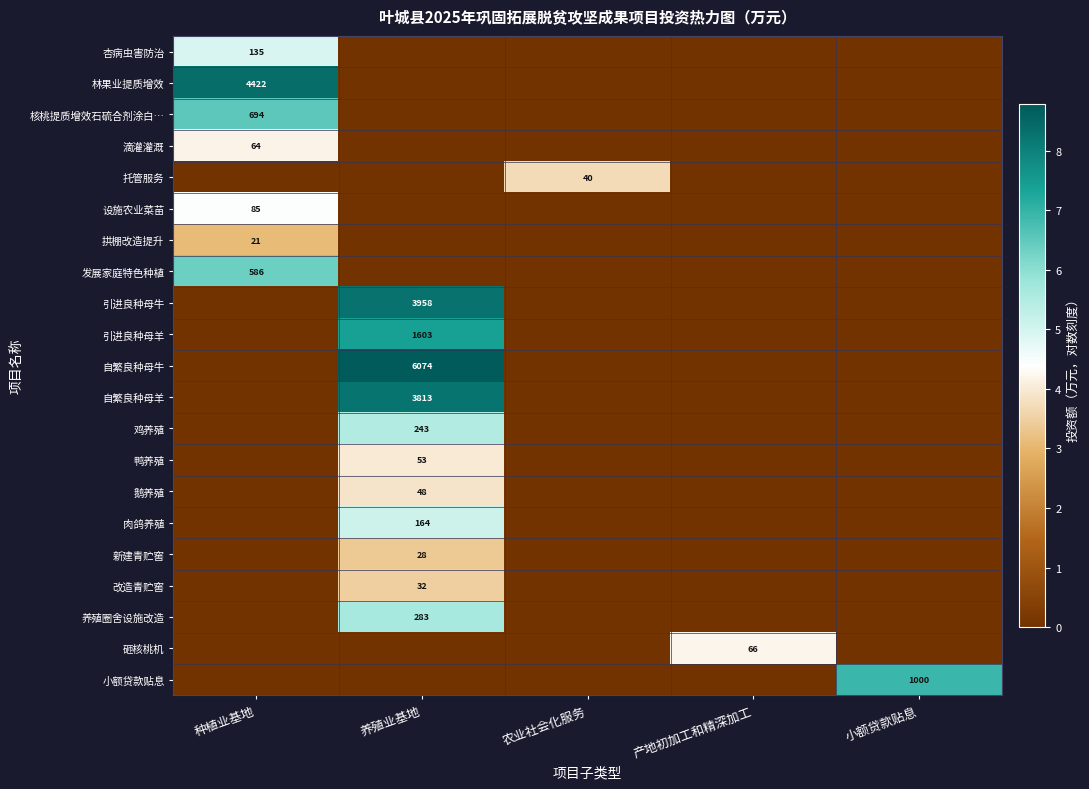

The value of 引进良种母牛 at 养殖业基地 is 3958. True or false?

True